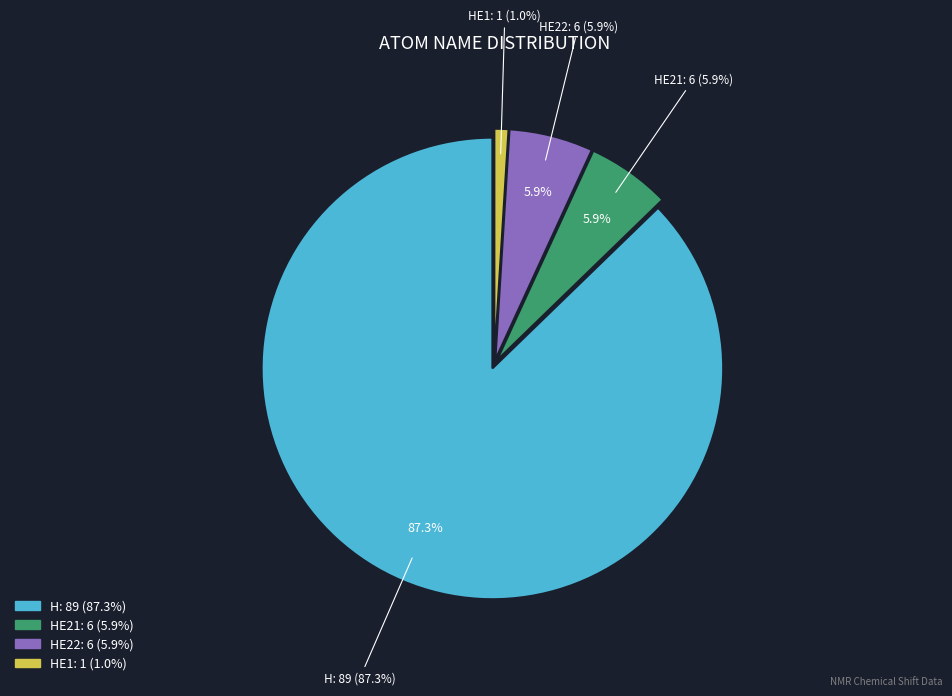

How many slices are in this pie chart?

4